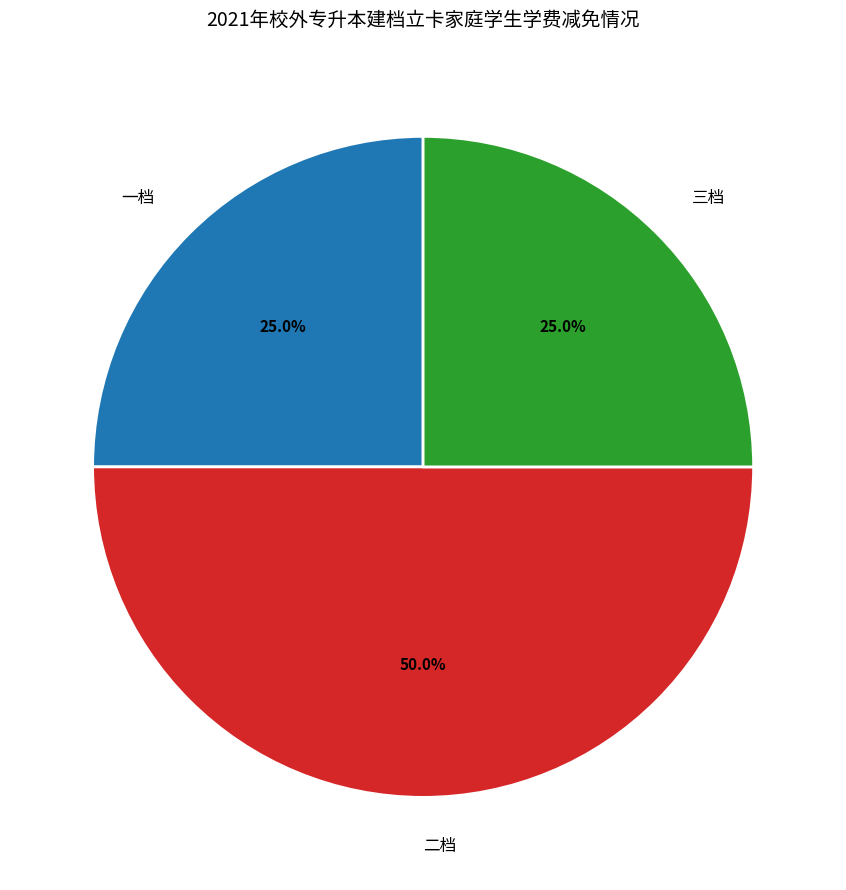

How many segments does this pie chart have?

3